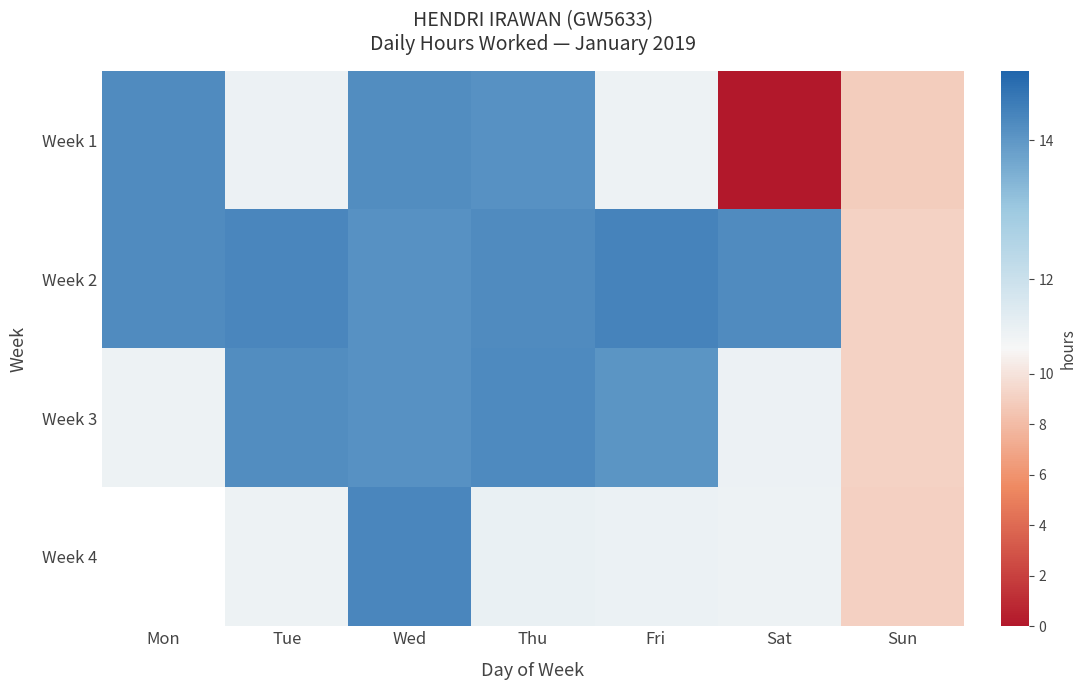

Is it true that Week 1 equals 22.9 at Wed?

False